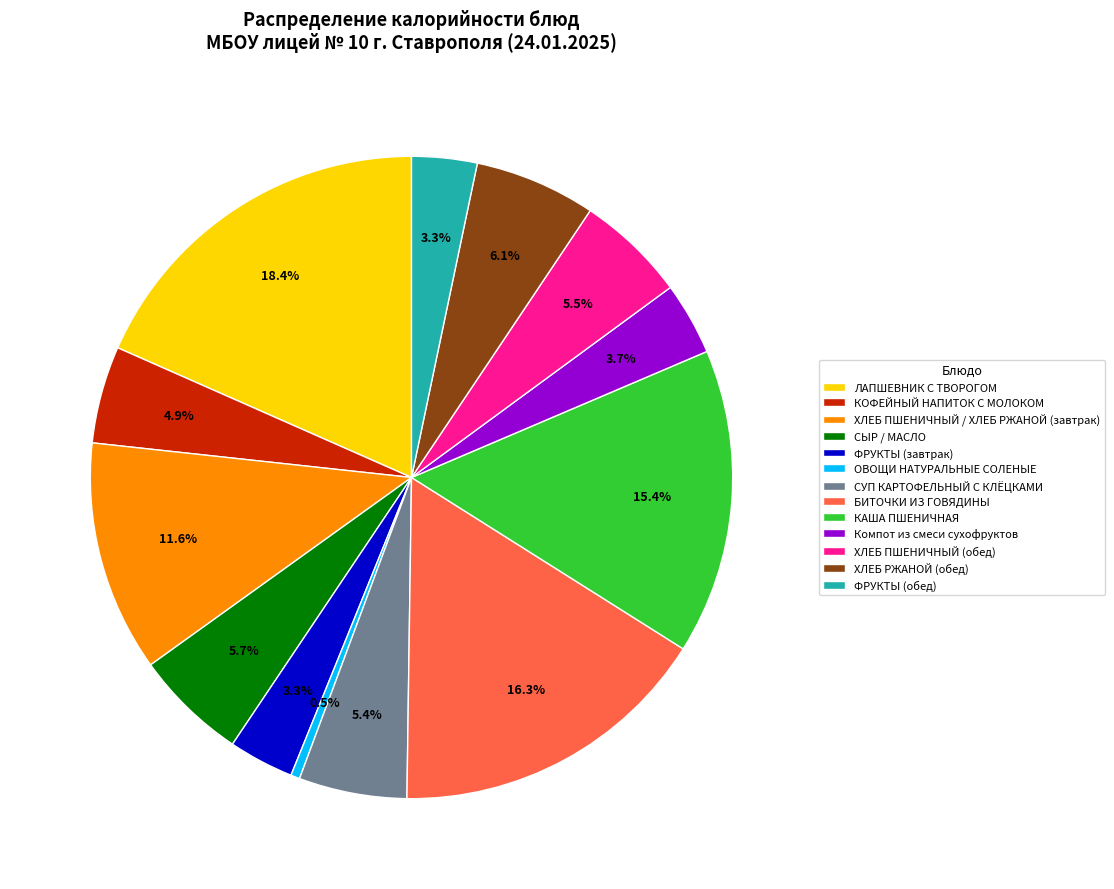

What portion of the pie excludes ХЛЕБ РЖАНОЙ (обед)?

93.9%